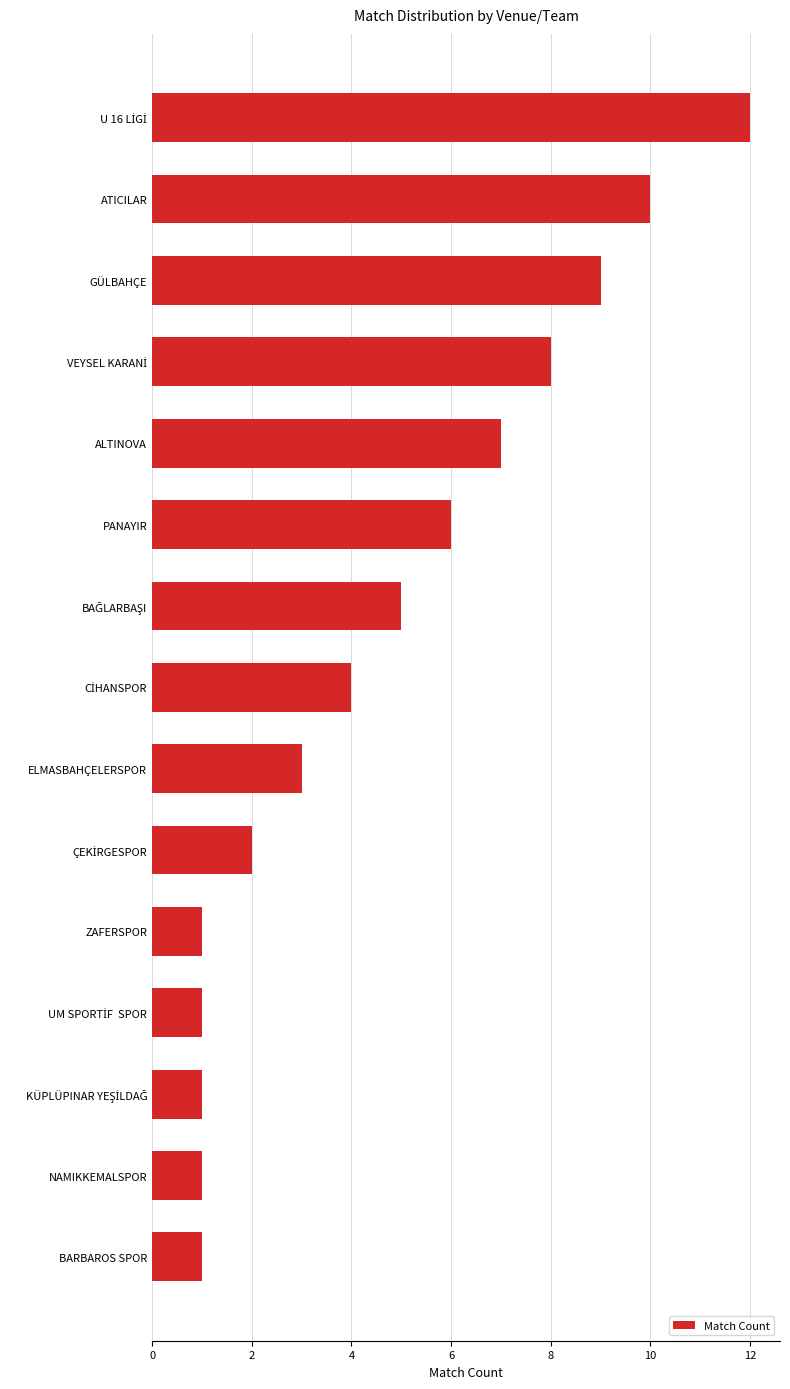

What value does the data have at ALTINOVA?

7